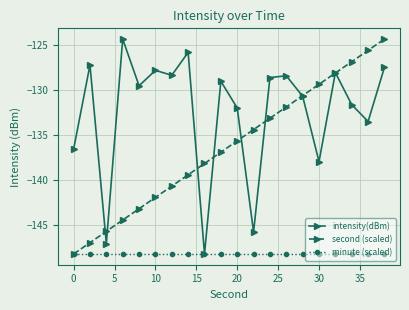

Count the number of categories in the chart.

20